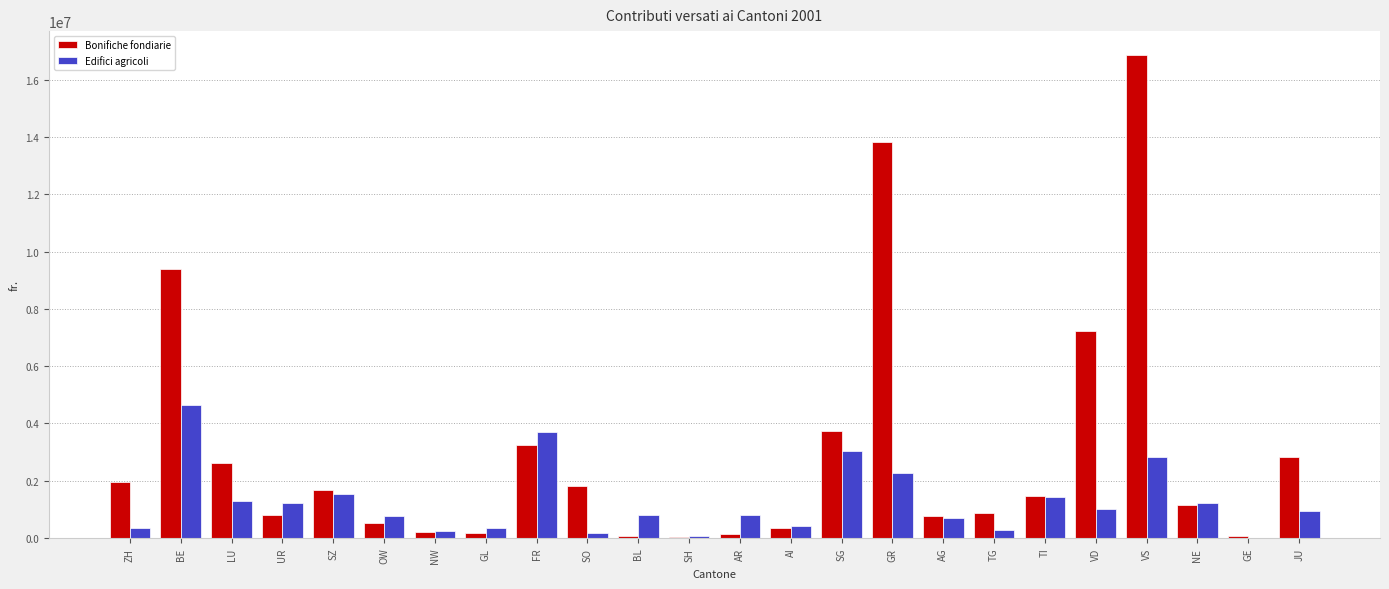

The value of Edifici agricoli at VS is 4738221. True or false?

False